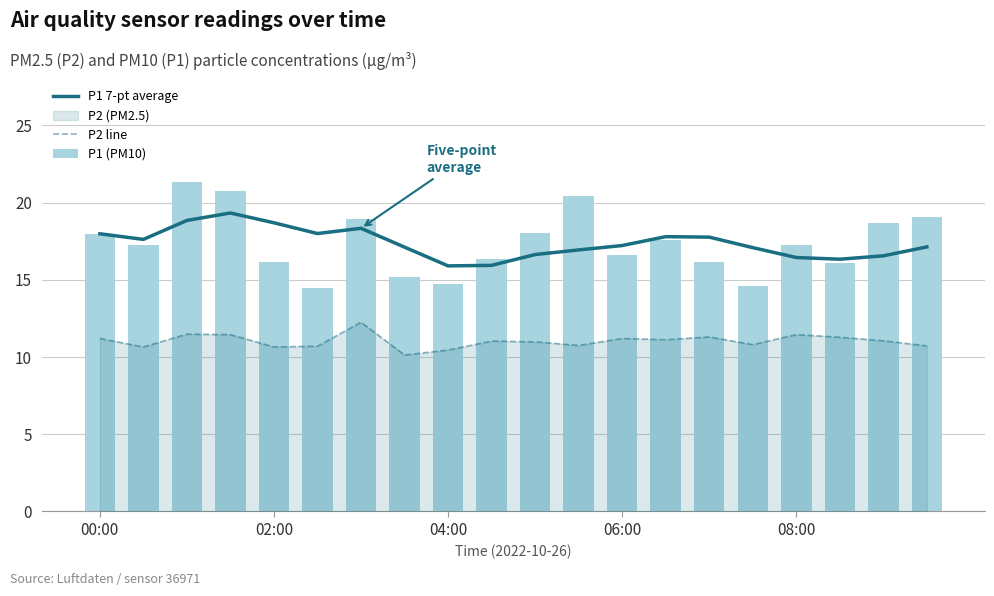

How many groups of bars are there?

20